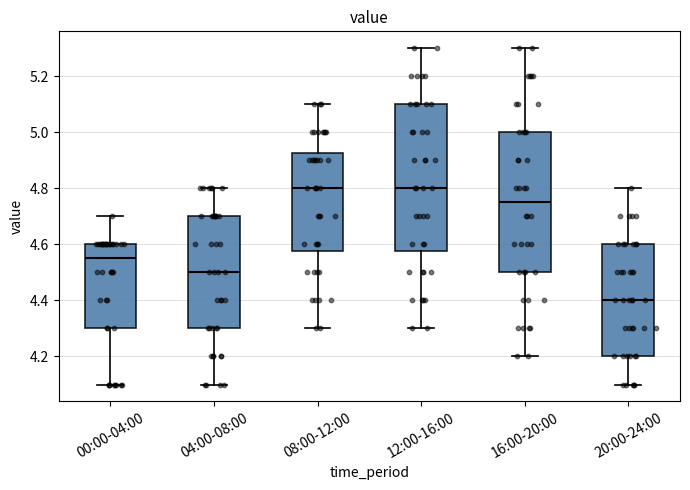

Reading left to right, read every box against the y-axis: the position of its median line, the range the box covers, and the ends of its whiskers. The values are not printed on the chart, so give them approximately, as read against the axis.

00:00-04:00: median 4.56, box 4.30 to 4.60, whiskers 4.10 to 4.70
04:00-08:00: median 4.50, box 4.30 to 4.70, whiskers 4.10 to 4.80
08:00-12:00: median 4.80, box 4.58 to 4.92, whiskers 4.30 to 5.10
12:00-16:00: median 4.80, box 4.58 to 5.10, whiskers 4.30 to 5.30
16:00-20:00: median 4.76, box 4.50 to 5.00, whiskers 4.20 to 5.30
20:00-24:00: median 4.40, box 4.20 to 4.60, whiskers 4.10 to 4.80